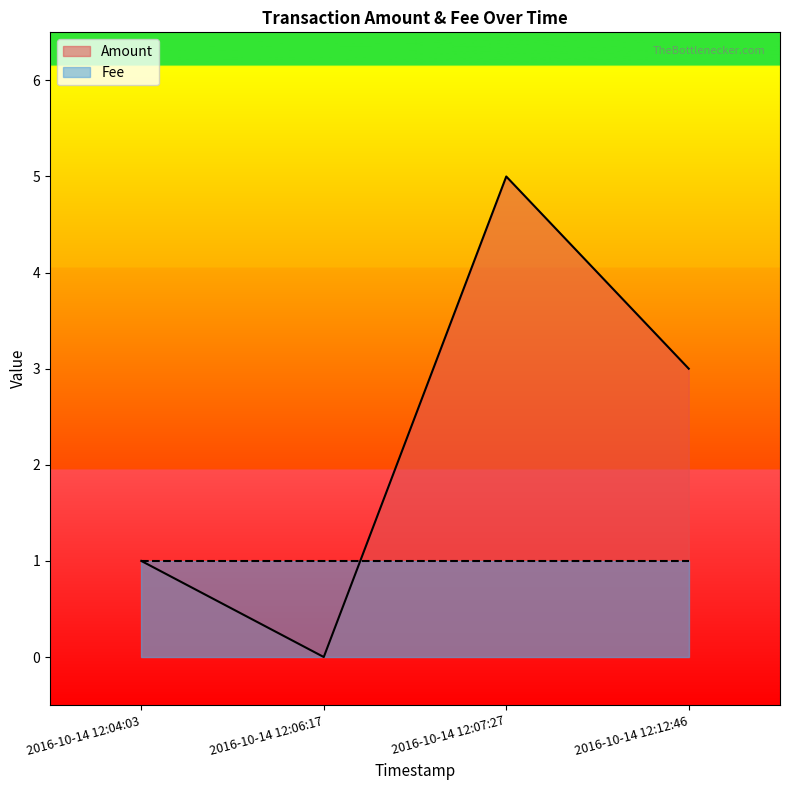

Reading right to left, what are all the values shown in this chart?

2016-10-14 12:12:46=3	2016-10-14 12:07:27=5	2016-10-14 12:06:17=0	2016-10-14 12:04:03=1